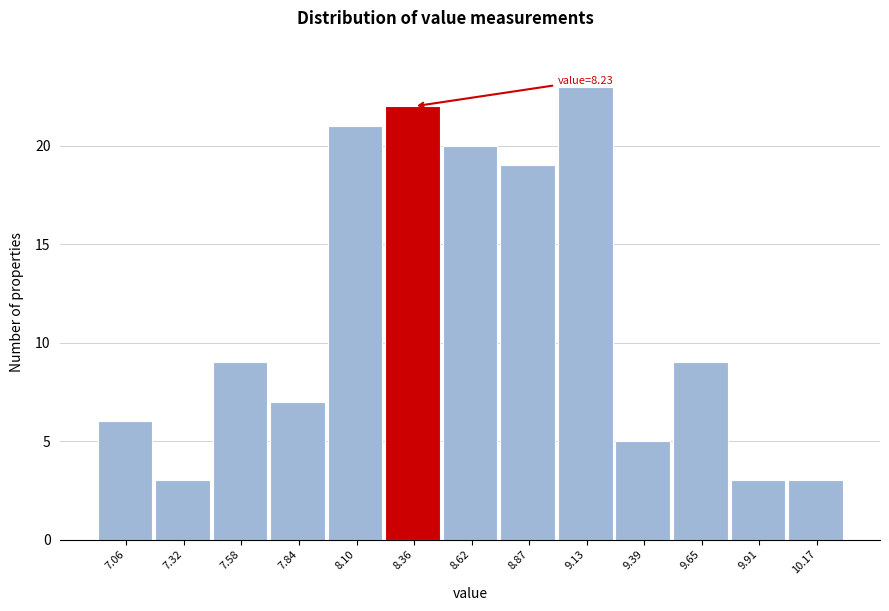

Over which range of the x-axis is the bar tallest?

9.00 to 9.25